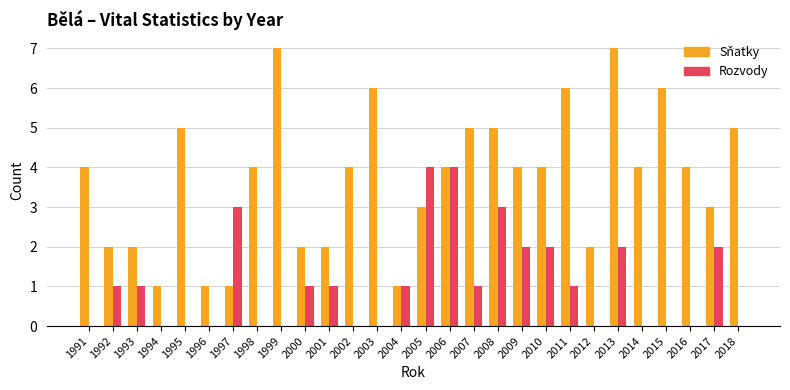

What is the sum of the Sňatky values at 1993 and 1999?

9